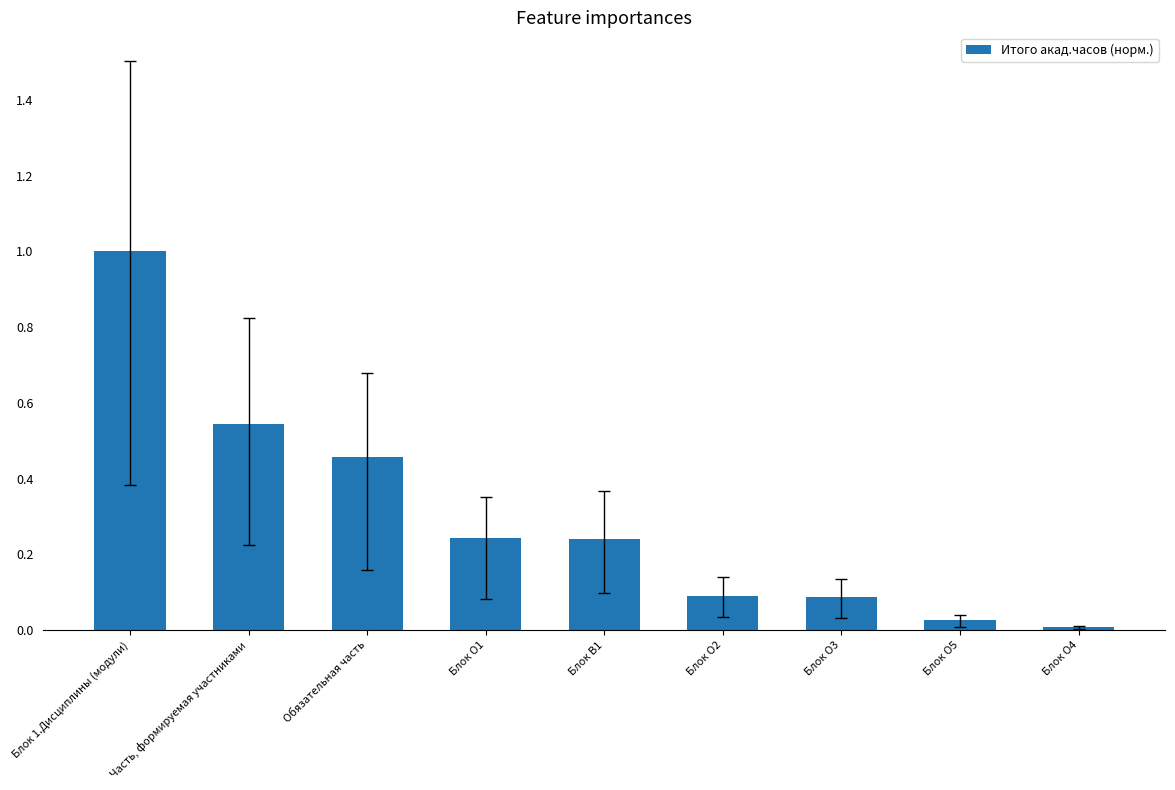

Between Блок О1 and Блок О2, which is larger?

Блок О1